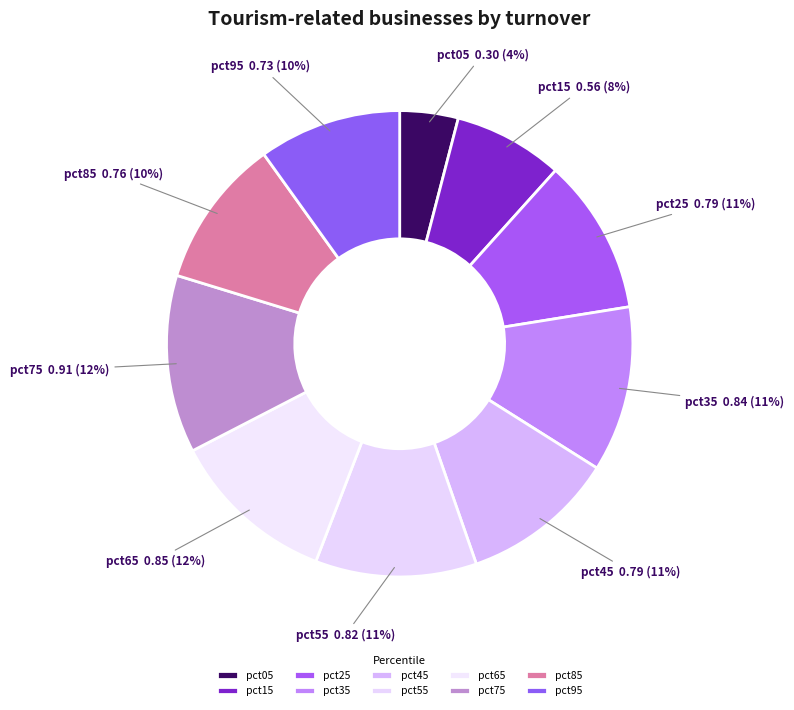

True or false: pct25 accounts for 11% of the total.

True